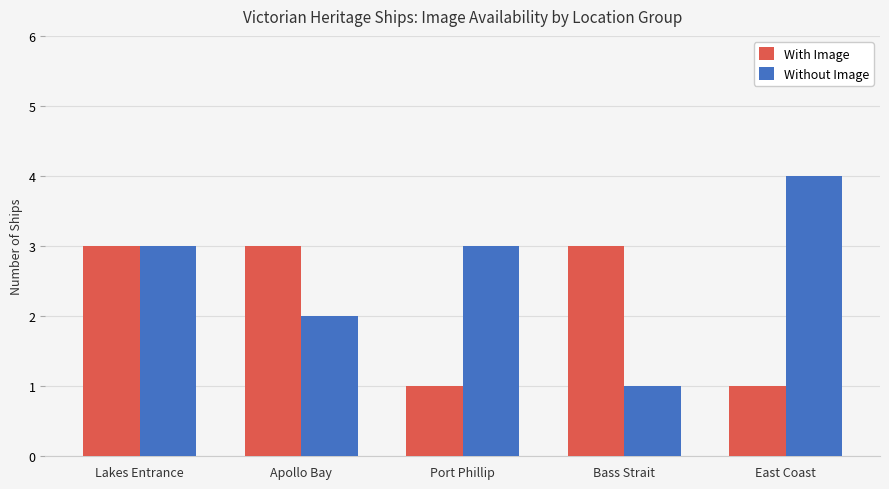

How many bars are there in total?

10